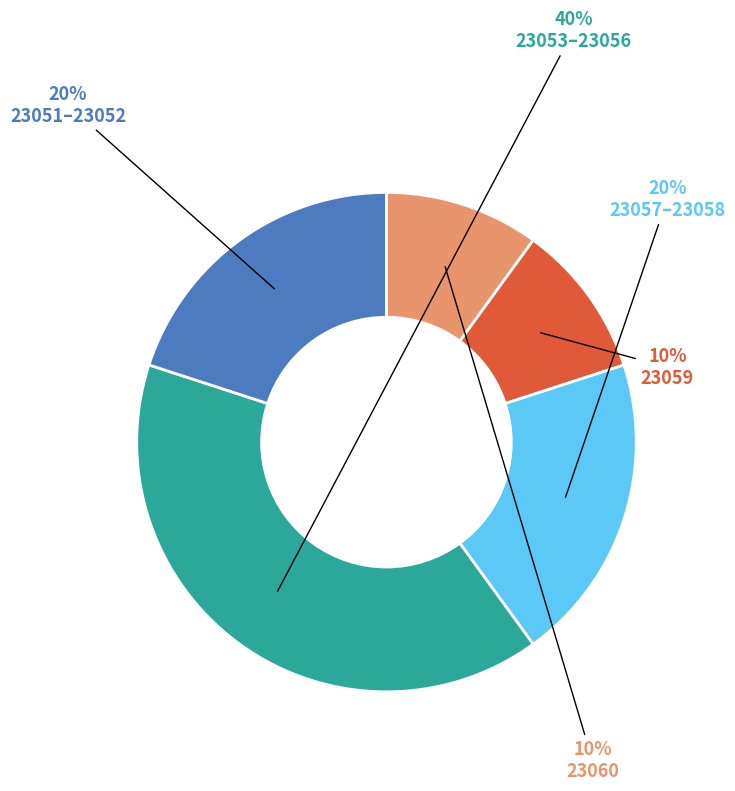

The 23060 slice represents 10% of the pie. True or false?

True